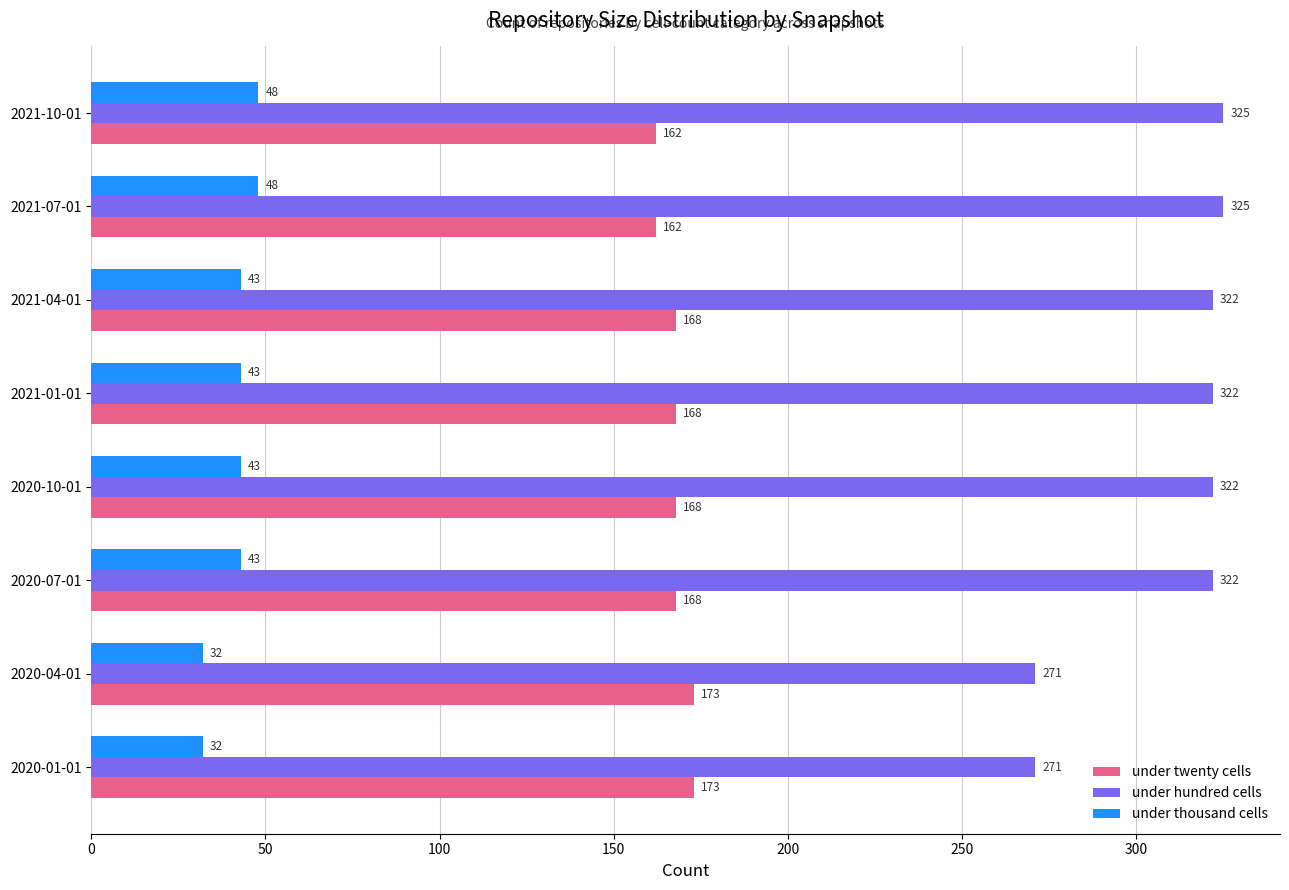

What is the average value of the under hundred cells series?

310